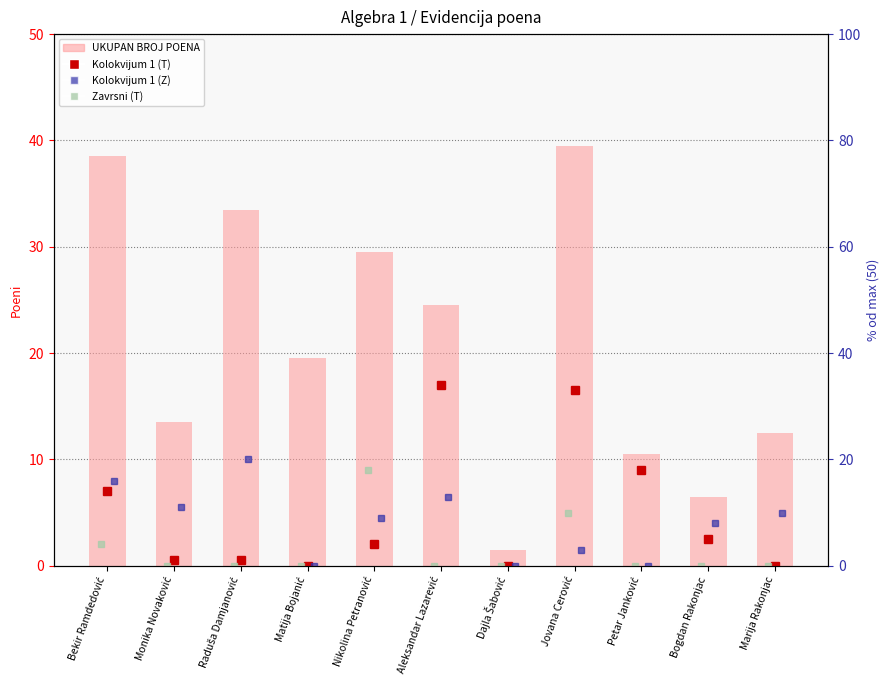

Reading left to right, what are all the values shown in this chart?

38.5	13.5	33.5	19.5	29.5	24.5	1.5	39.5	10.5	6.5	12.5